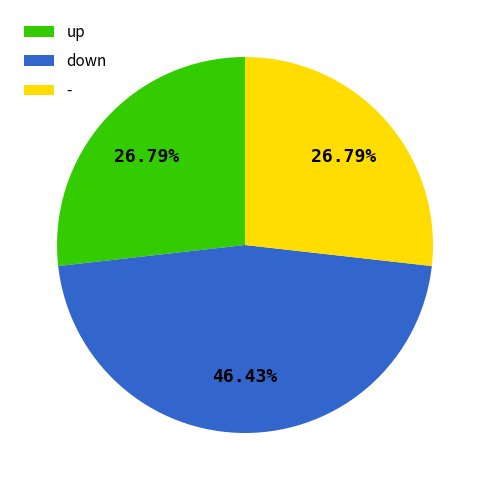

Is it true that up is 16% of the pie?

False